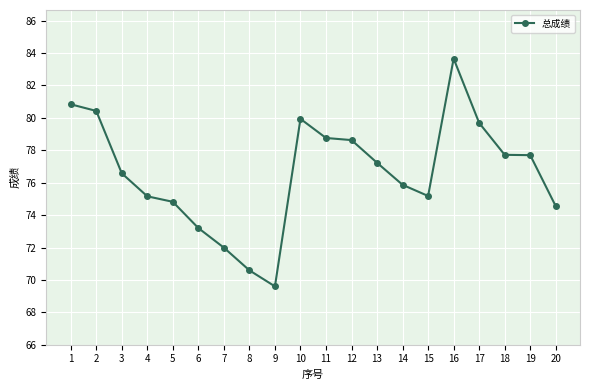

What is the change in value from 1 to 14?

-5.0